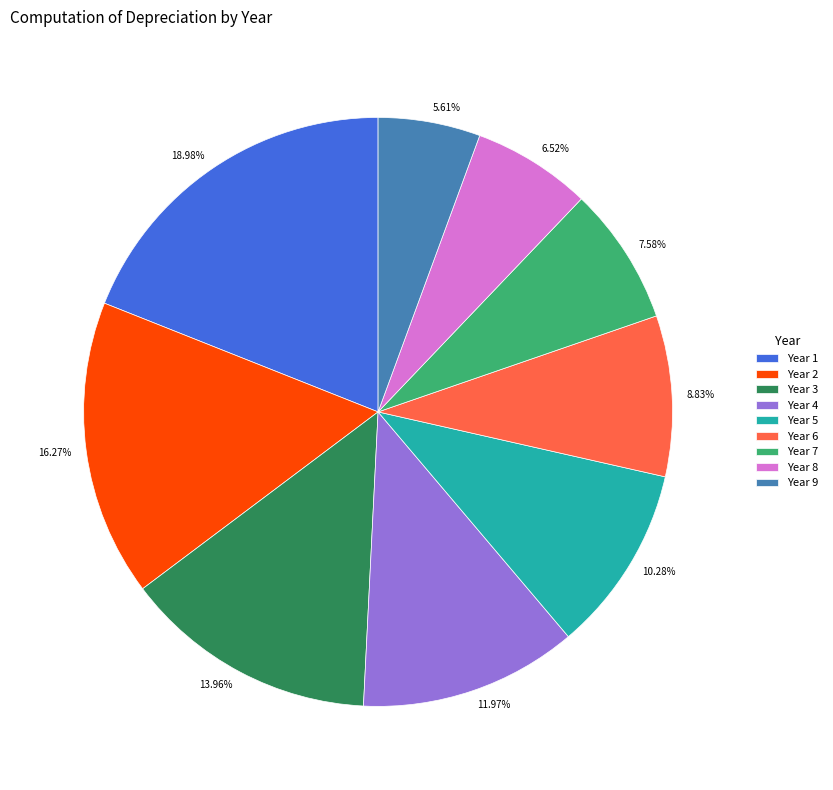

Combined, do Year 7 and Year 9 account for over 50%?

No